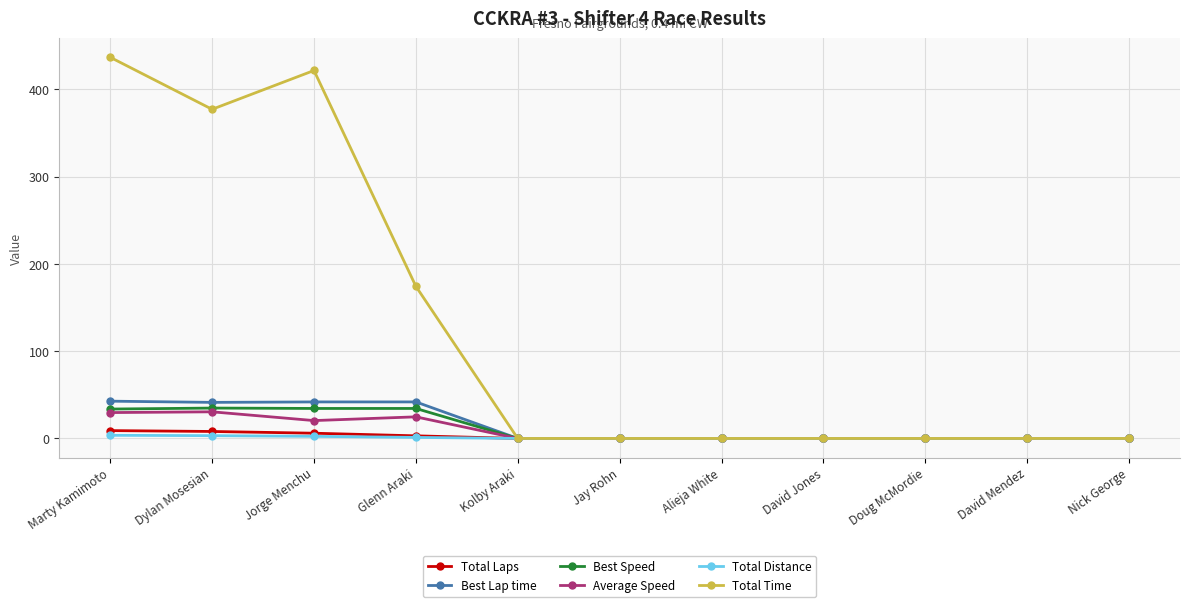

Which series changed the most between Marty Kamimoto and Jay Rohn?

Total Time